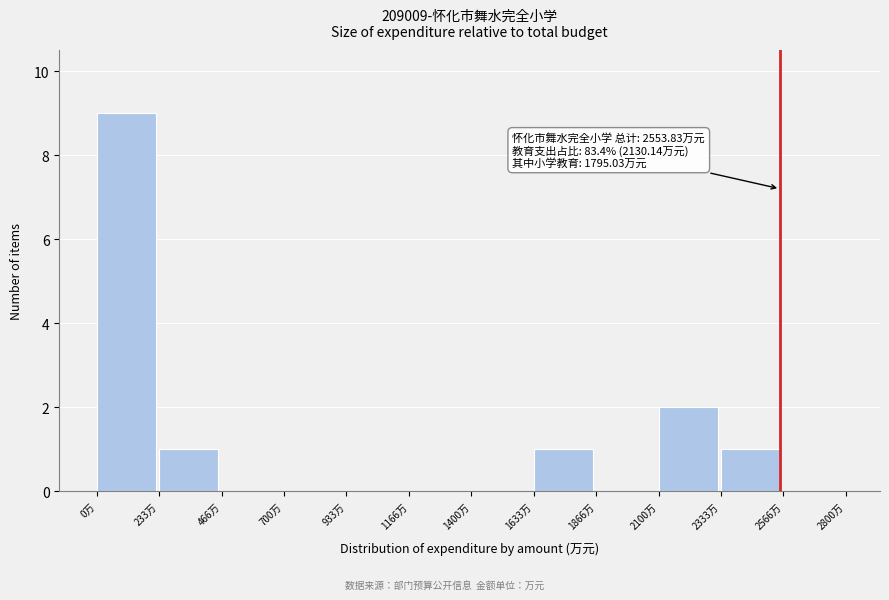

Over which range of the x-axis is the bar tallest?

0 to 250